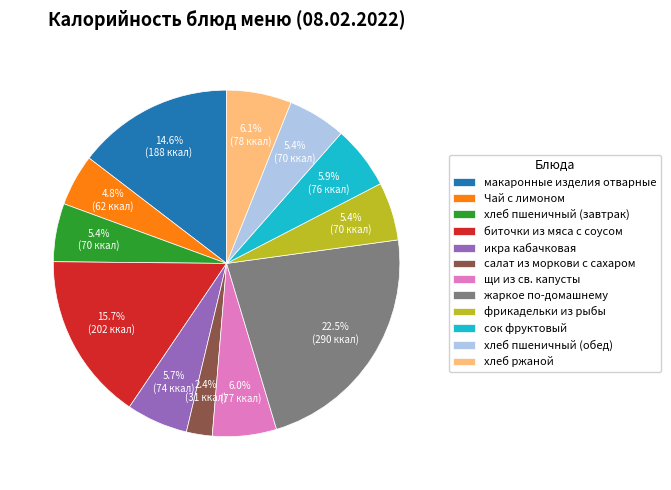

Is фрикадельки из рыбы the majority of the pie?

No